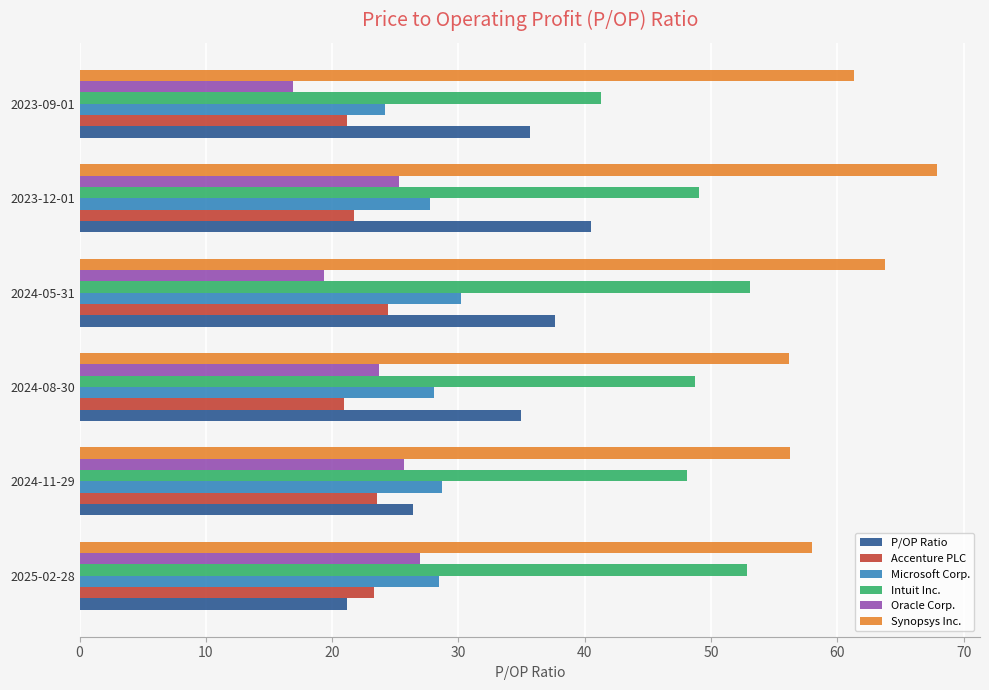

What are all the series names shown in the legend?

P/OP Ratio, Accenture PLC, Microsoft Corp., Intuit Inc., Oracle Corp., Synopsys Inc.